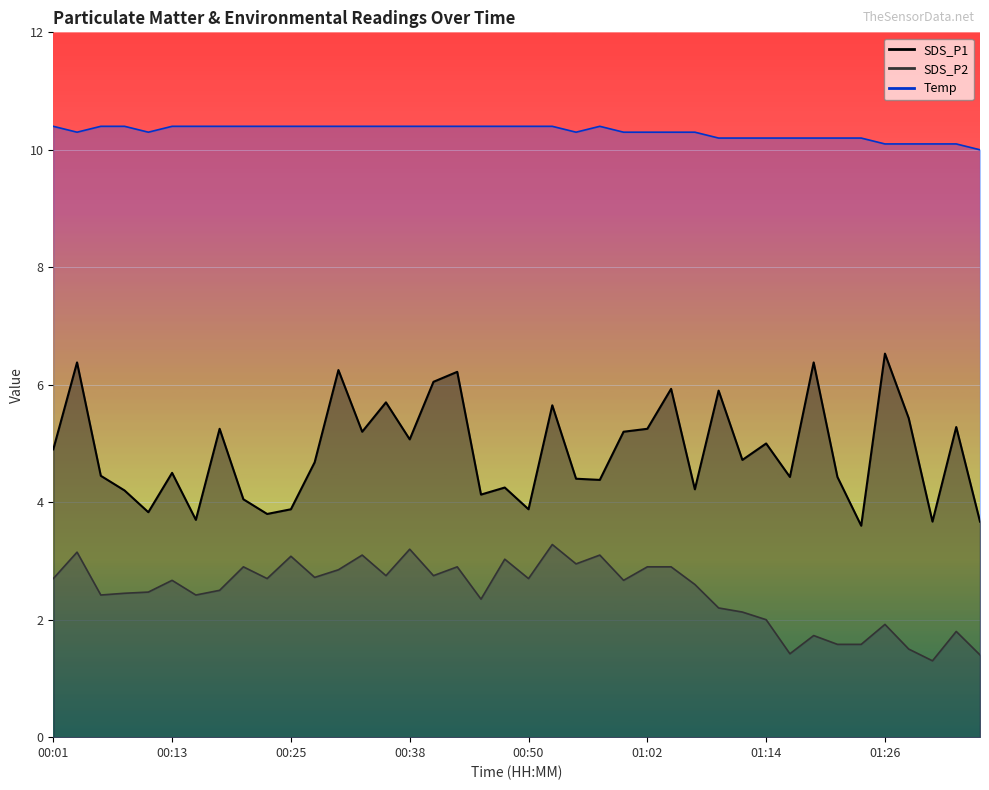

Where is the first local maximum for SDS_P1?

00:03